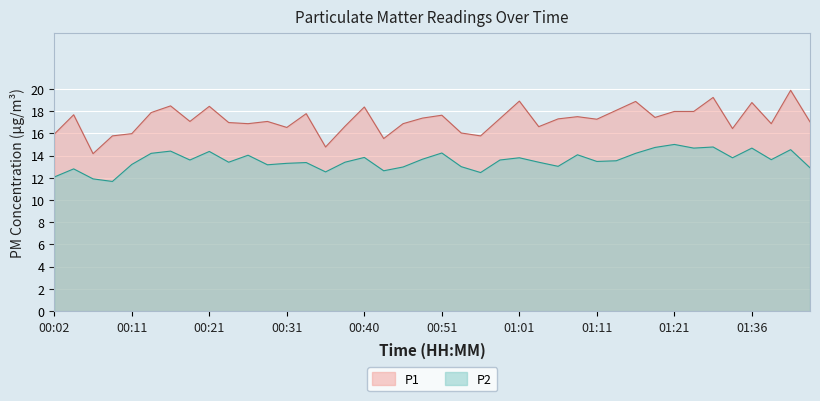

True or false: P2 and P1 cross at least once.

False